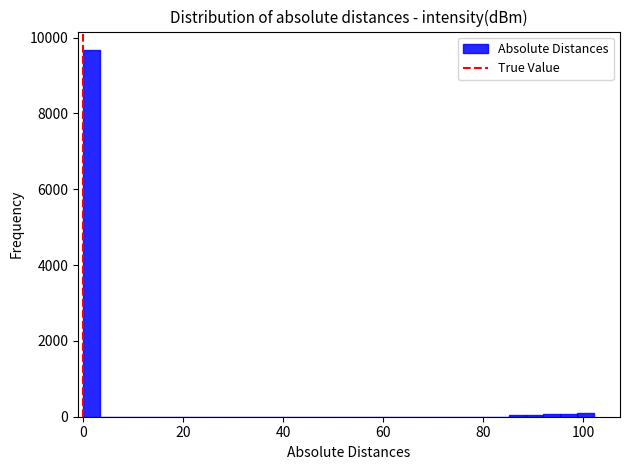

Around what value on the x-axis is the tallest bar? Give the approximate position of its centre, as read against the axis.

2